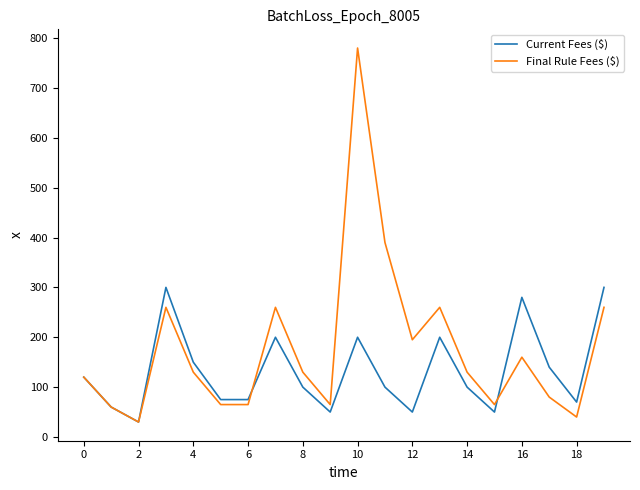

Which series has the largest total across all categories?

Final Rule Fees ($)